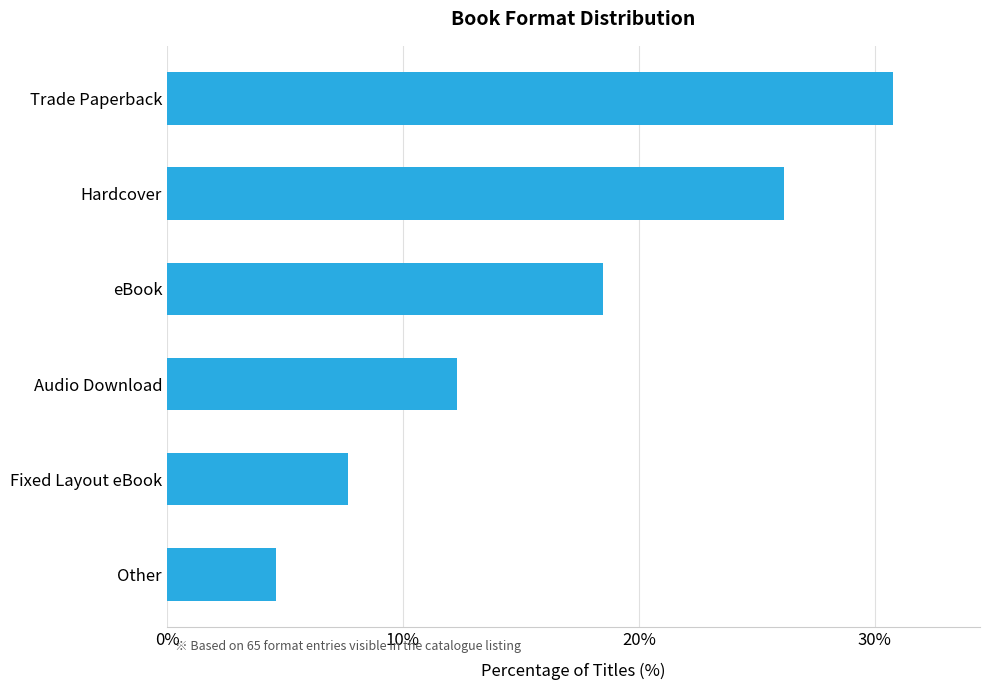

What is the difference between the maximum and second lowest values?

23.1